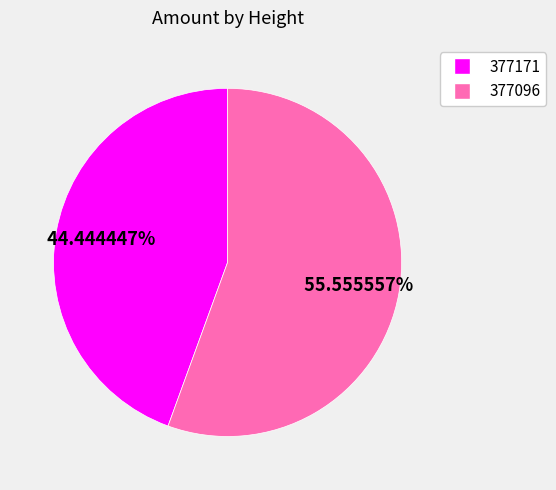

Is there any slice that represents more than half of the pie?

Yes